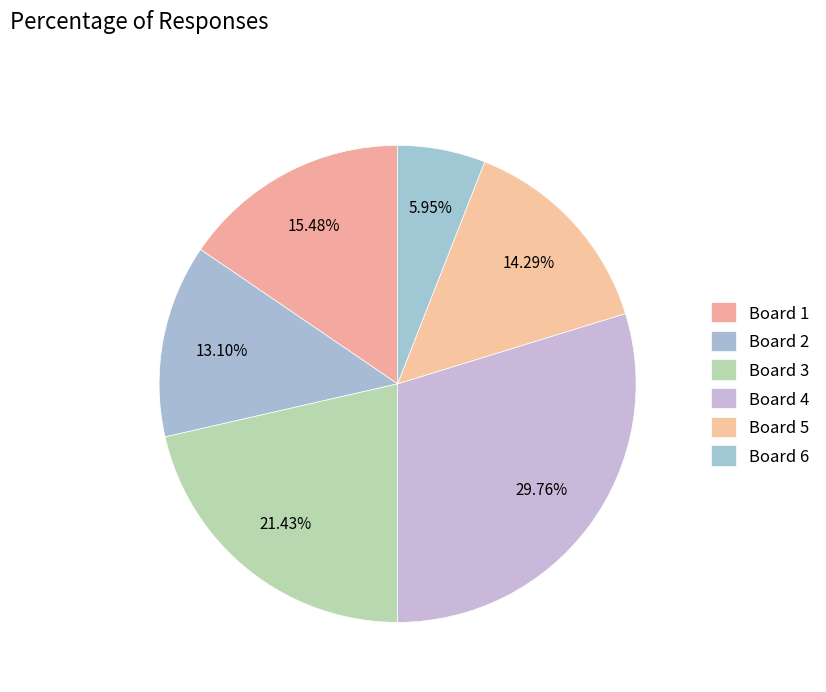

Which slice is the largest?

Board 4